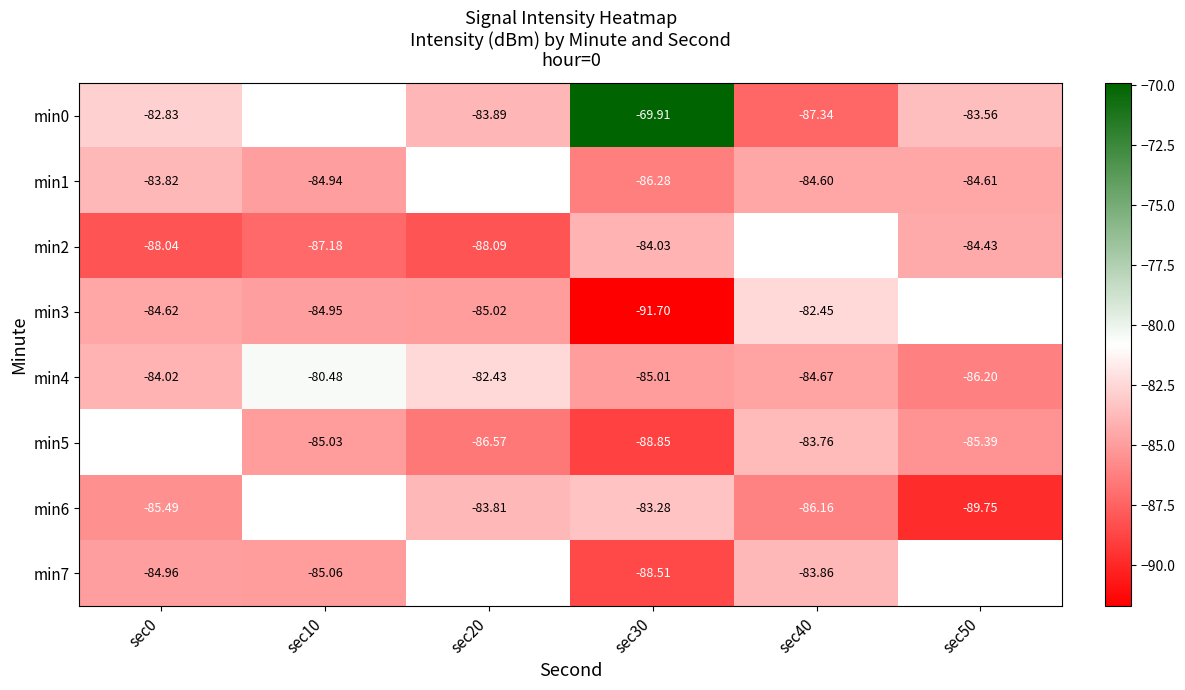

True or false: min2 has a value of -144.1 at sec50.

False